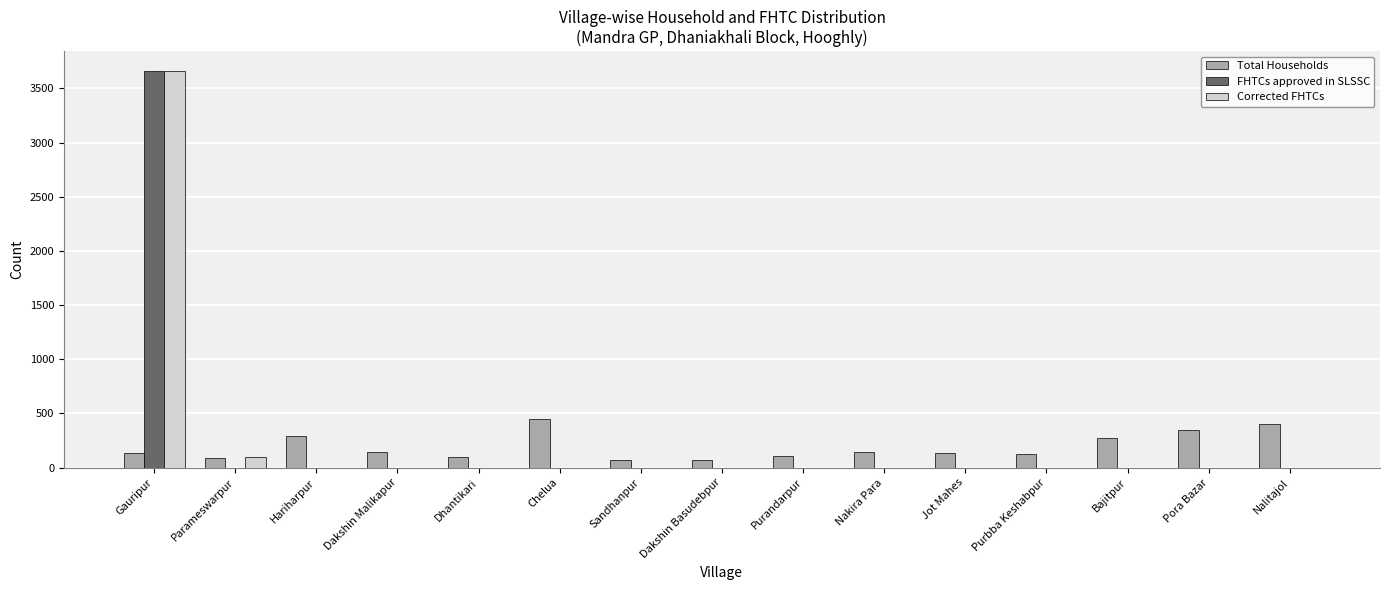

What is the greatest value displayed?

3660